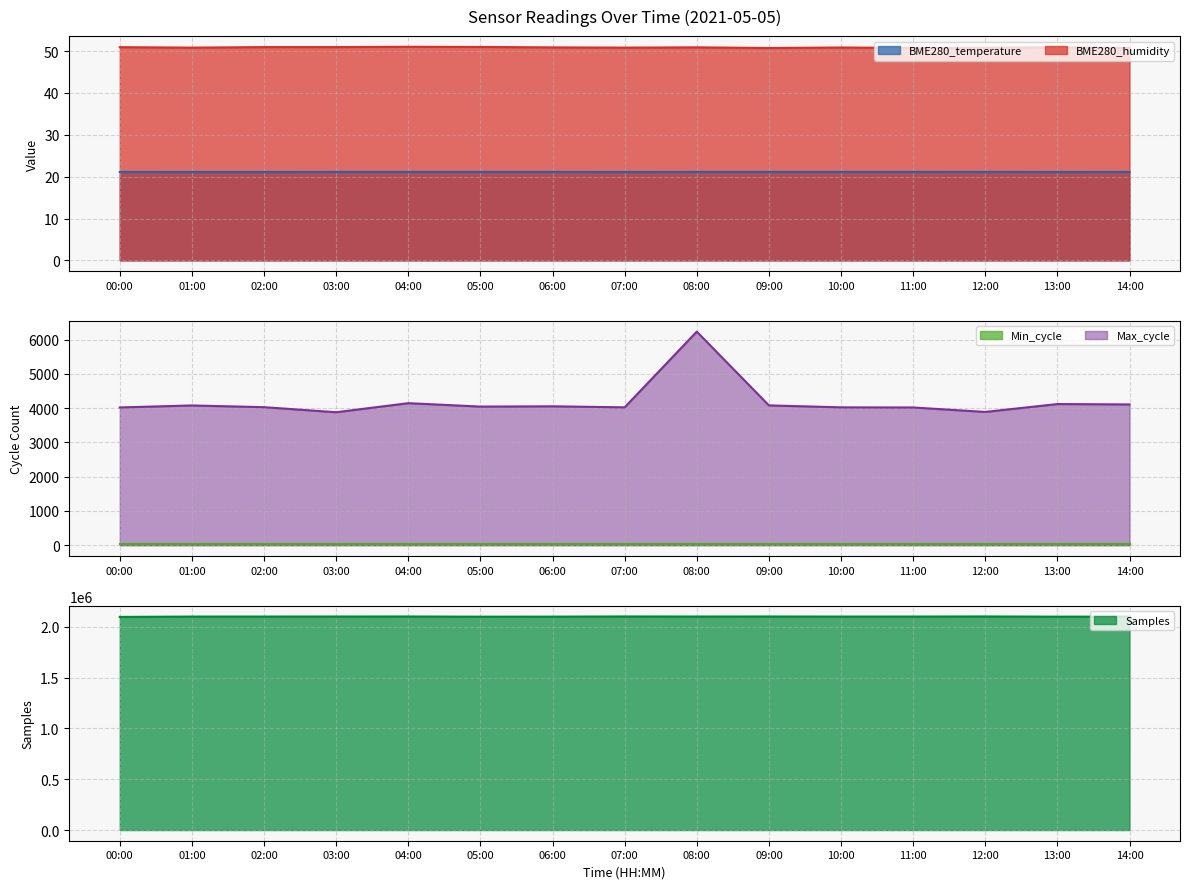

What is the label of the 12th point from the right?

03:00